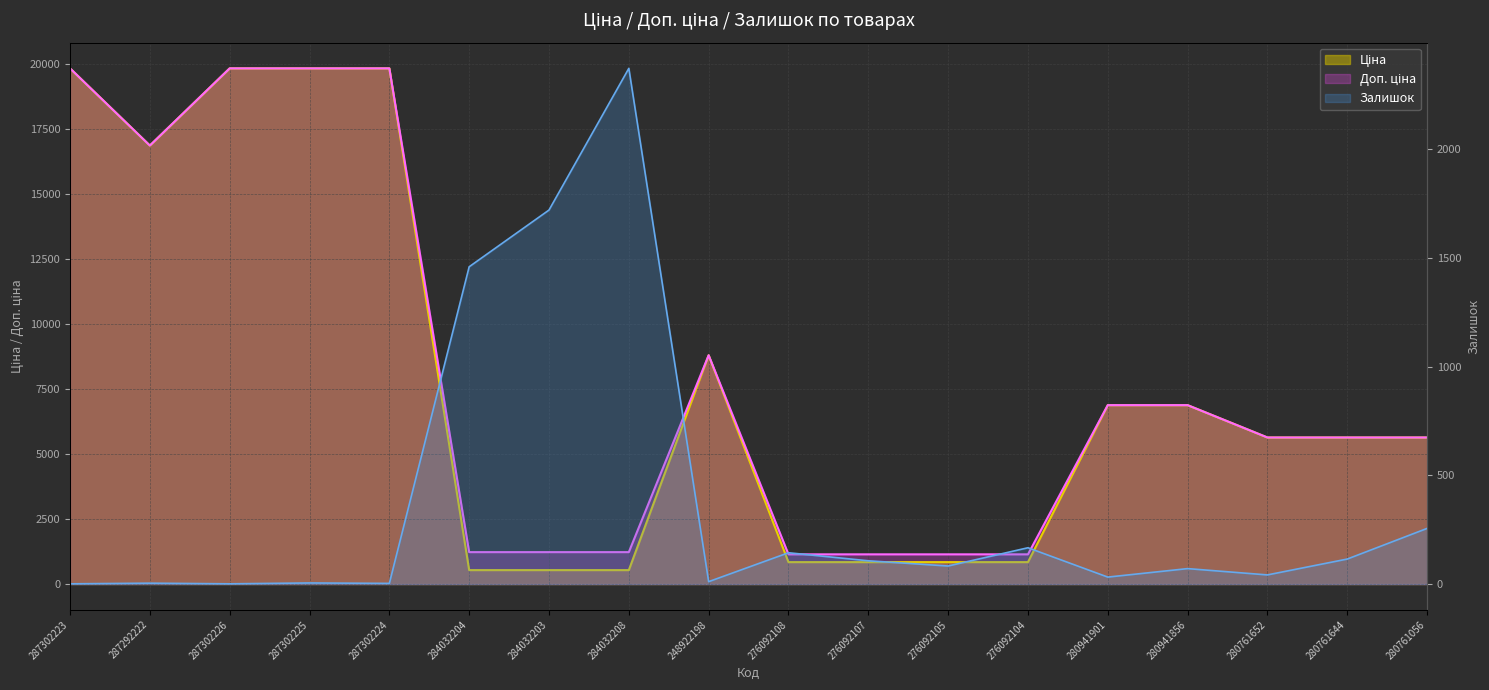

Which series has the largest total across all categories?

Доп. ціна